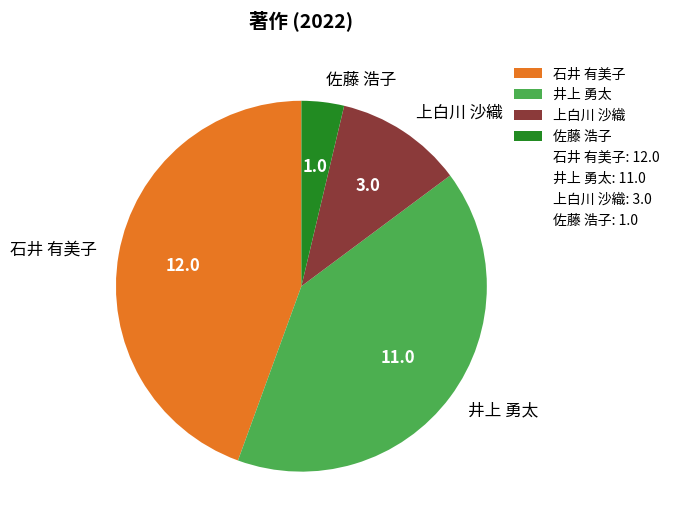

Is it true that 上白川 沙織 is 22% of the pie?

False